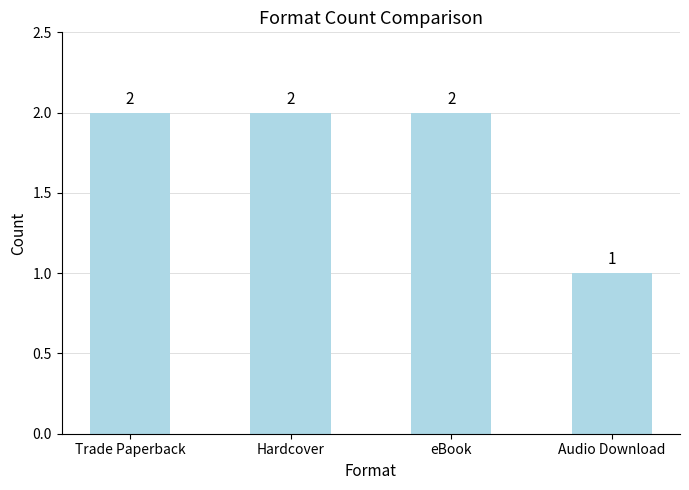

Count the values in the range 2 to 3.

3